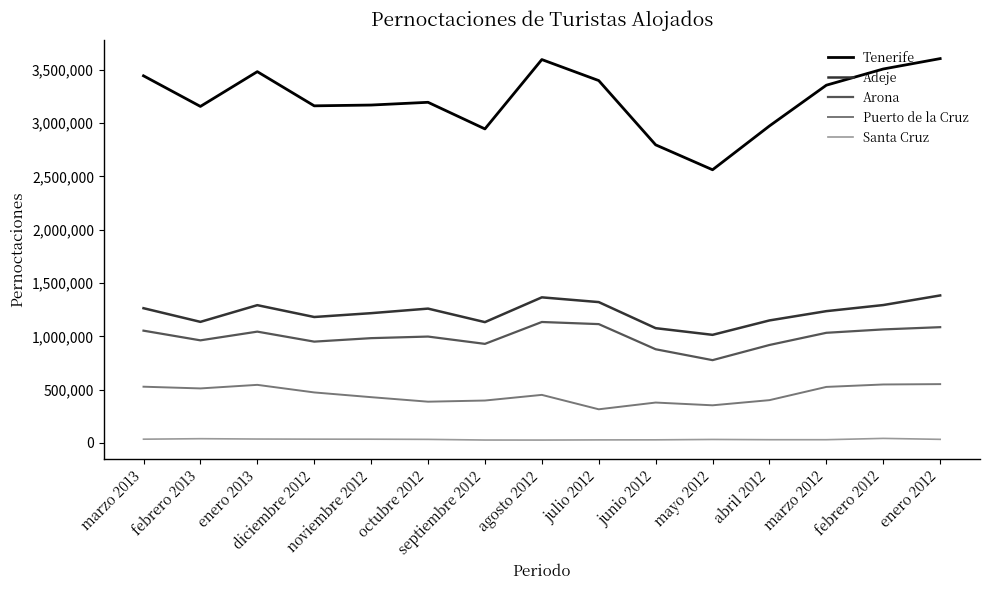

Which series has the largest total across all categories?

Tenerife